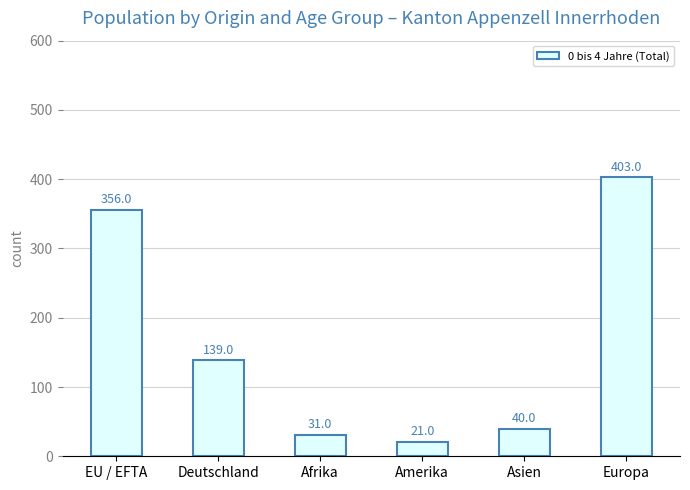

Reading left to right, extract all data points from this chart.

EU / EFTA=356	Deutschland=139	Afrika=31	Amerika=21	Asien=40	Europa=403